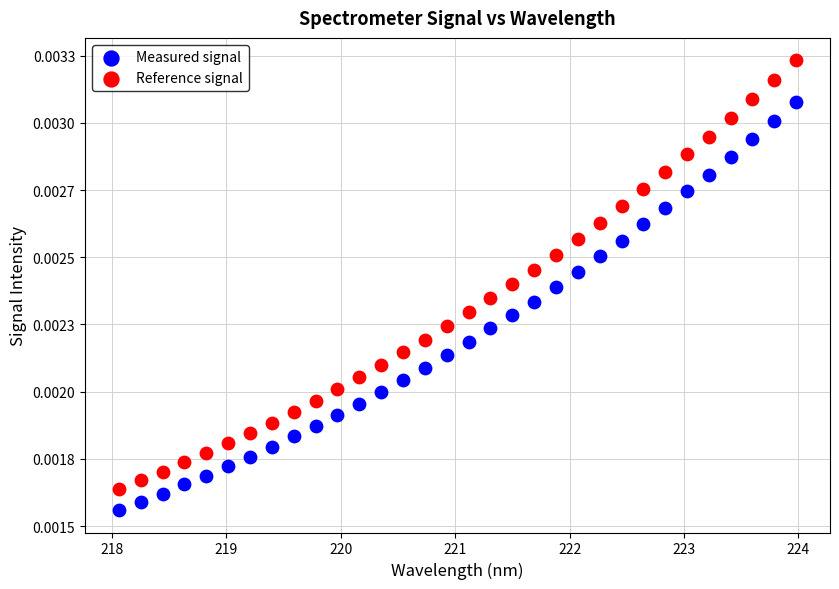

Which series contains the highest Y value?

Reference signal